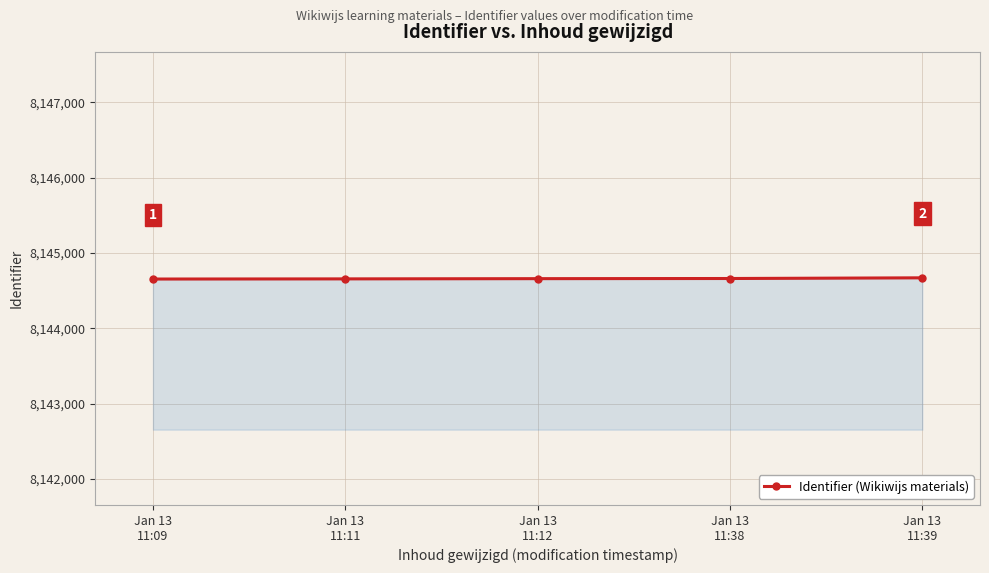

True or false: the data shows 8144655 at Jan 13
11:09.

True